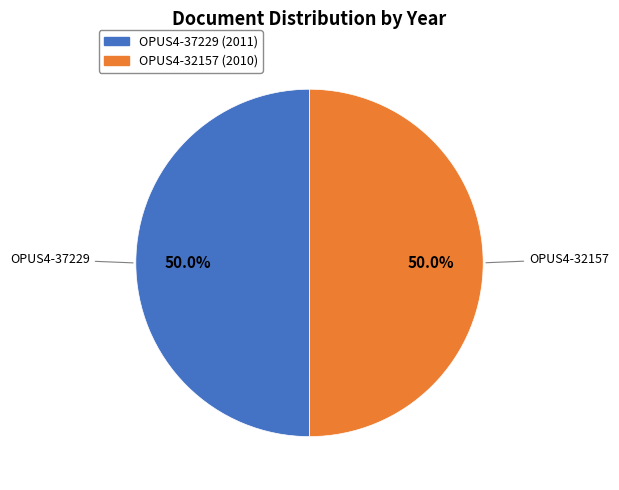

The OPUS4-37229 slice represents 60% of the pie. True or false?

False